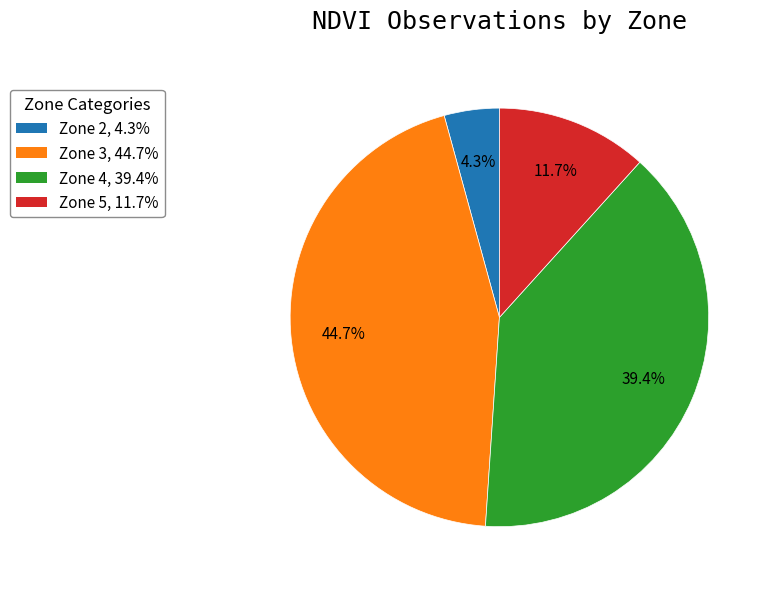

True or false: Zone 4 accounts for 32% of the total.

False